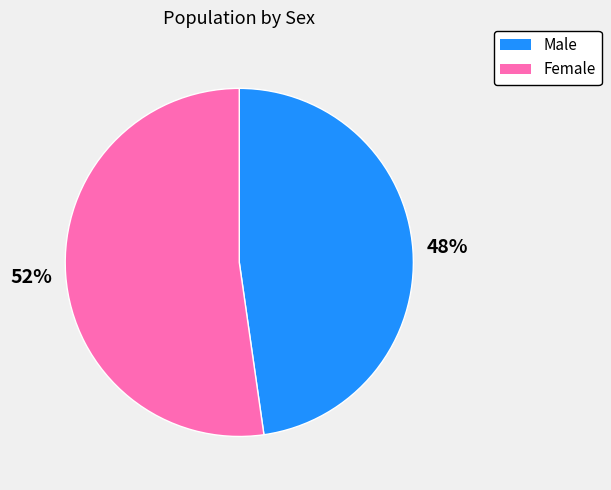

Does any single category account for the majority?

Yes